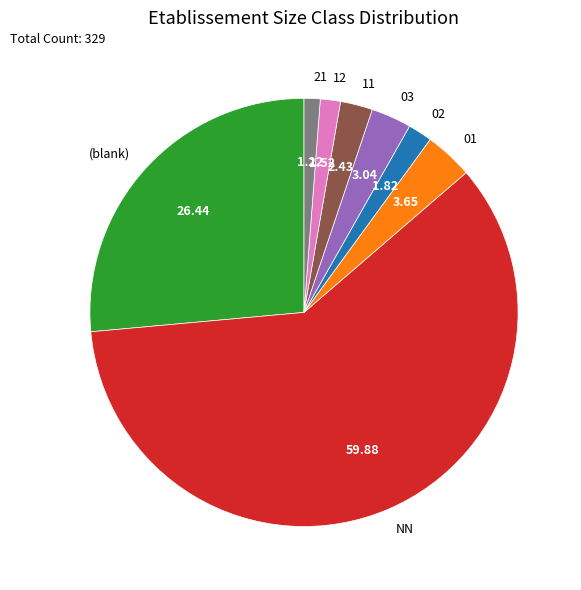

Is there any slice that represents more than half of the pie?

Yes